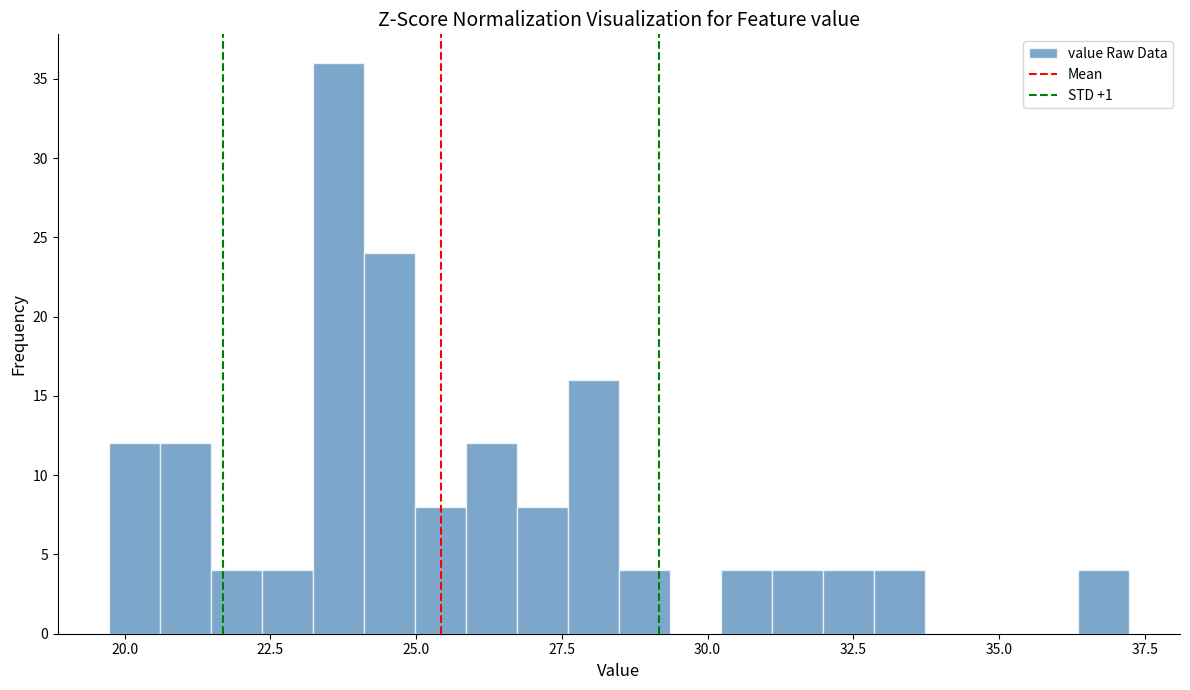

Read against the x-axis, roughly where is the centre of the tallest bar?

23.5